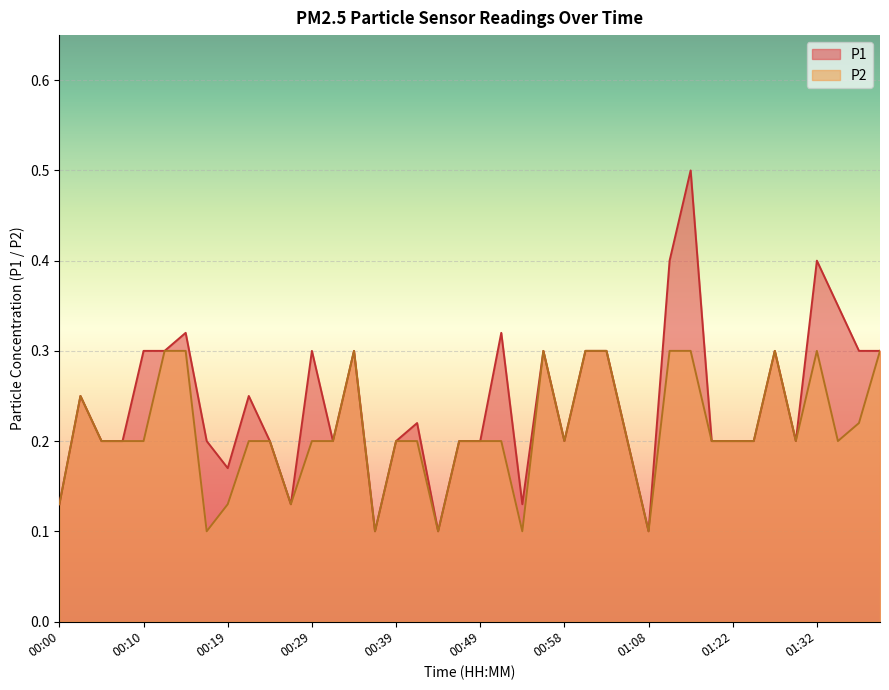

List the series in order of their peak value, lowest first.

P2, P1